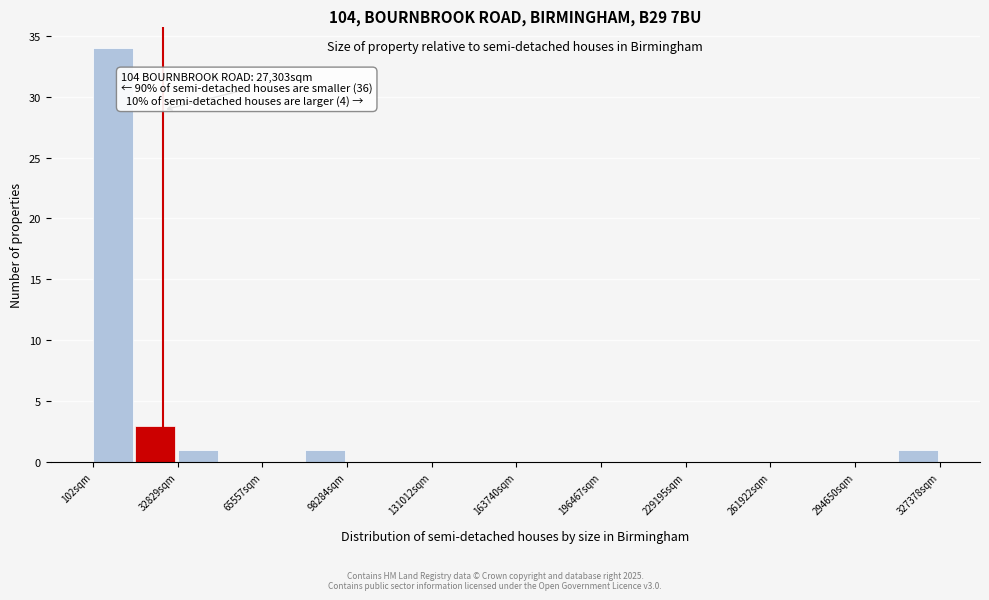

Around what value on the x-axis is the tallest bar? Give the approximate position of its centre, as read against the axis.

10000